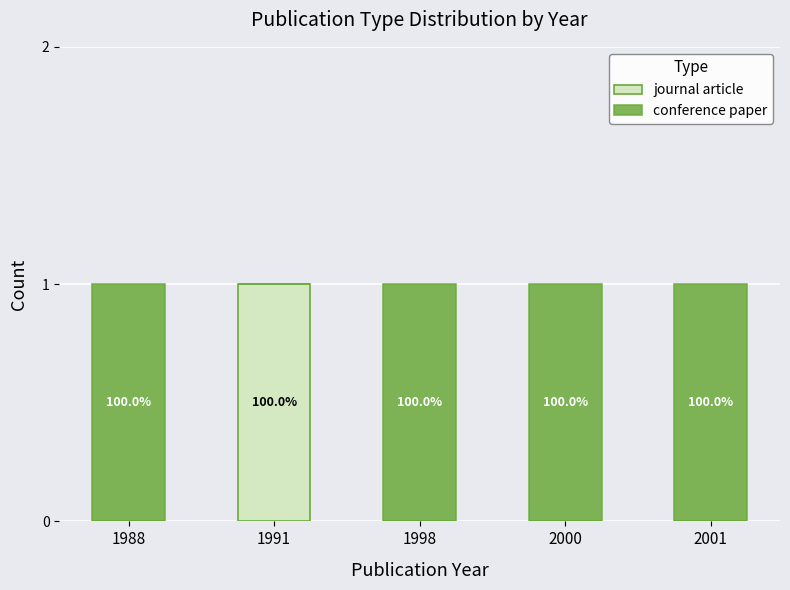

Does the chart contain stacked bars?

Yes